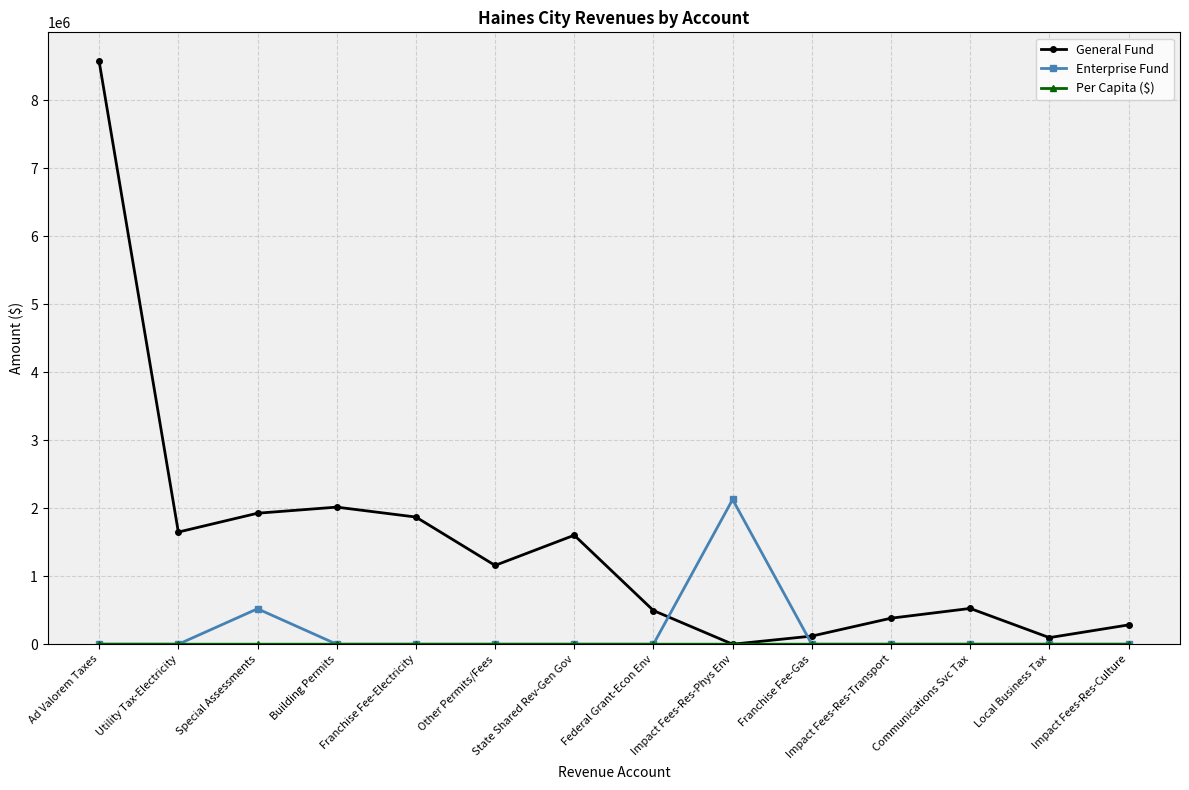

Which series has the largest total across all categories?

General Fund